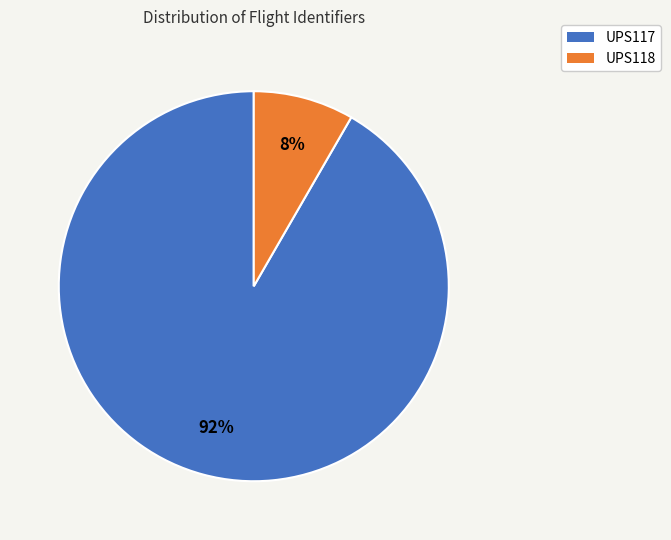

Which slice represents more than half of the pie?

UPS117